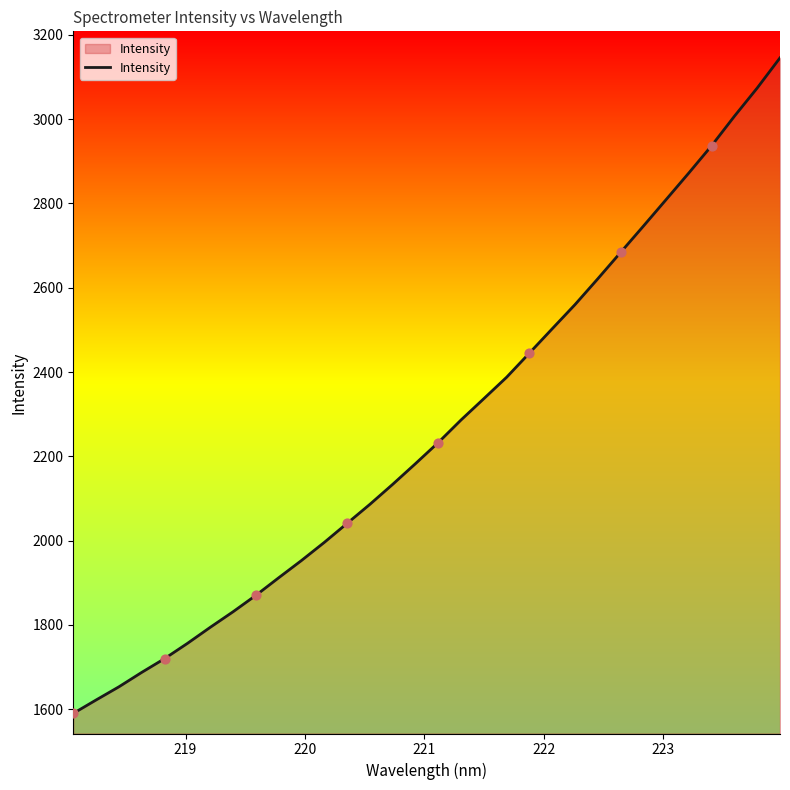

What is the greatest value displayed?

3145.4